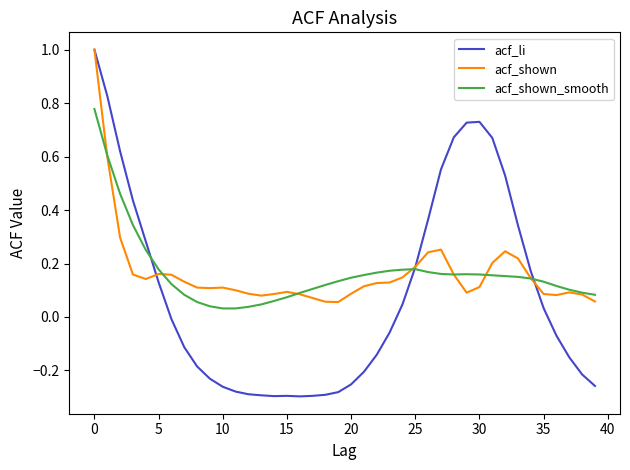

Which series has the largest range (max minus min)?

acf_li